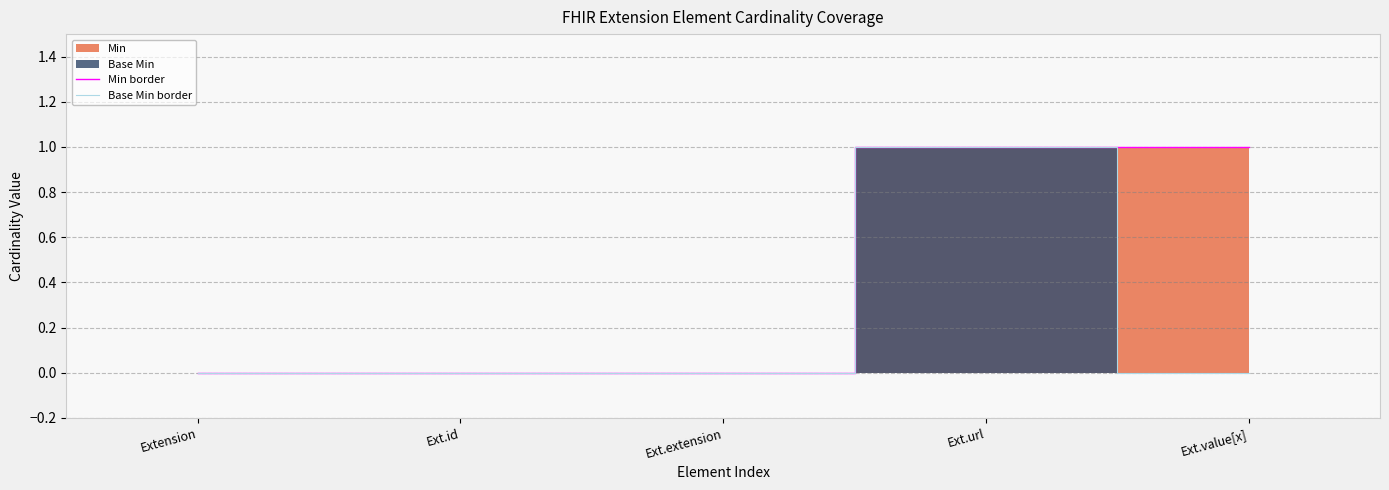

Reading right to left, what are all the values shown in this chart?

Min border: 1	1	0	0	0
Base Min border: 0	1	0	0	0